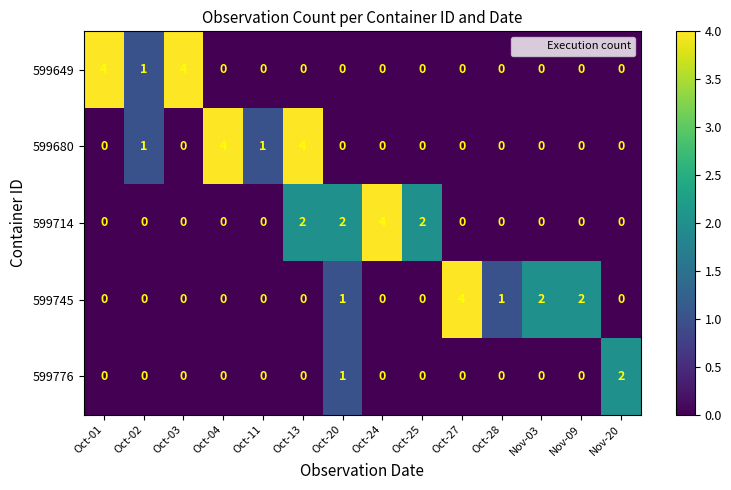

What is the greatest value displayed?

4